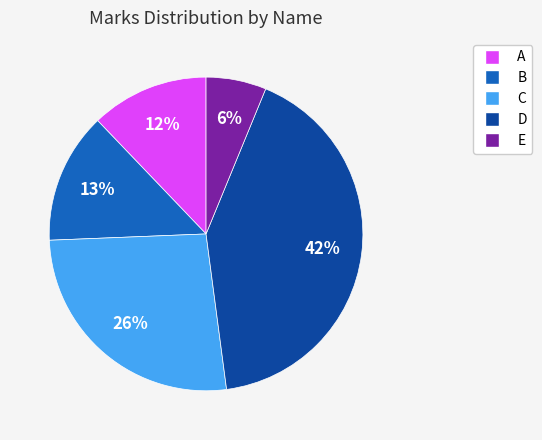

Does any single category account for the majority?

No